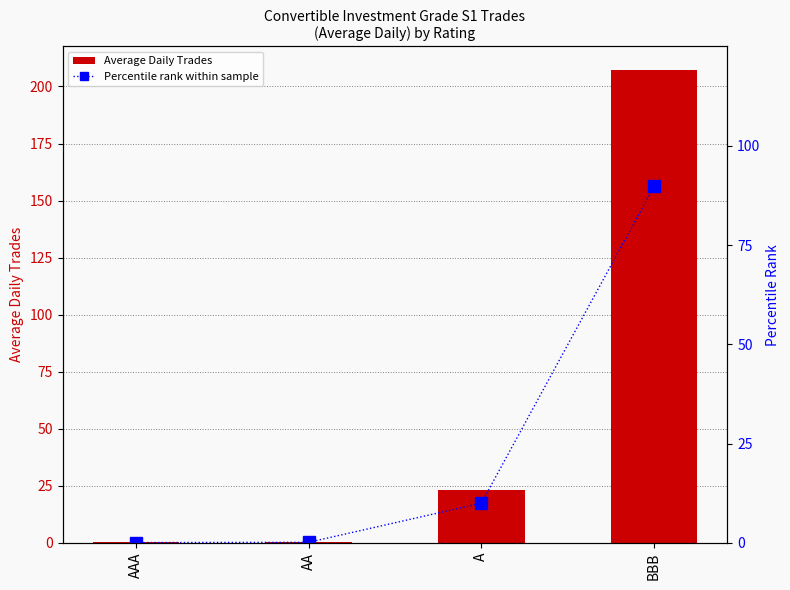

What is the difference between the maximum and second lowest values in the Percentile rank within sample series?

89.6